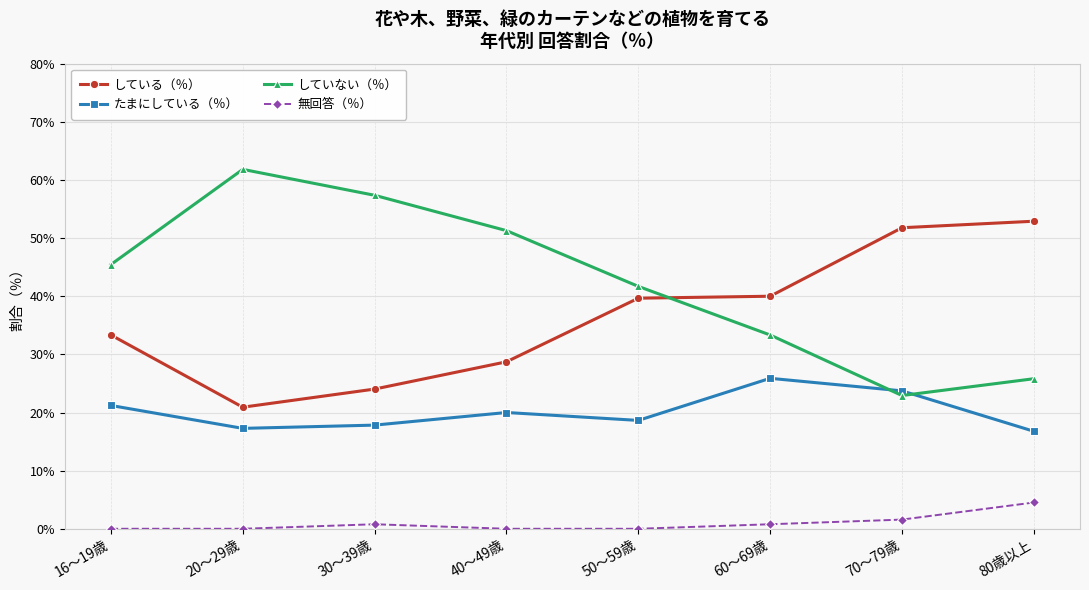

Rank the series by their maximum value, from lowest to highest.

無回答（％）, たまにしている（％）, している（％）, していない（％）